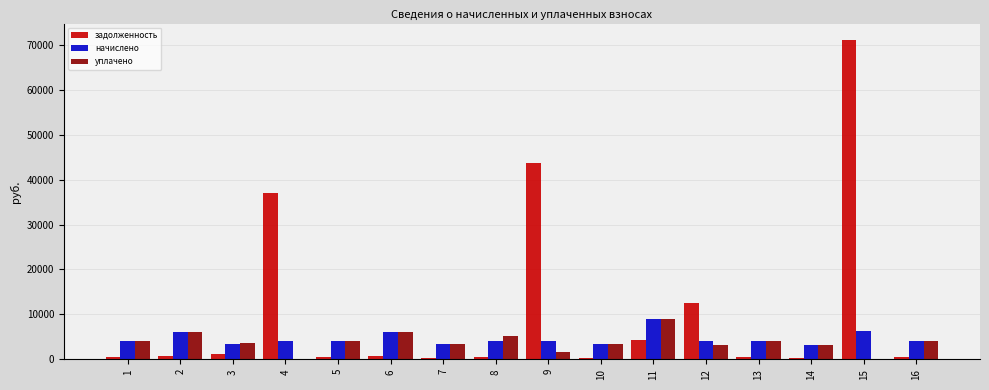

Does the chart contain stacked bars?

No